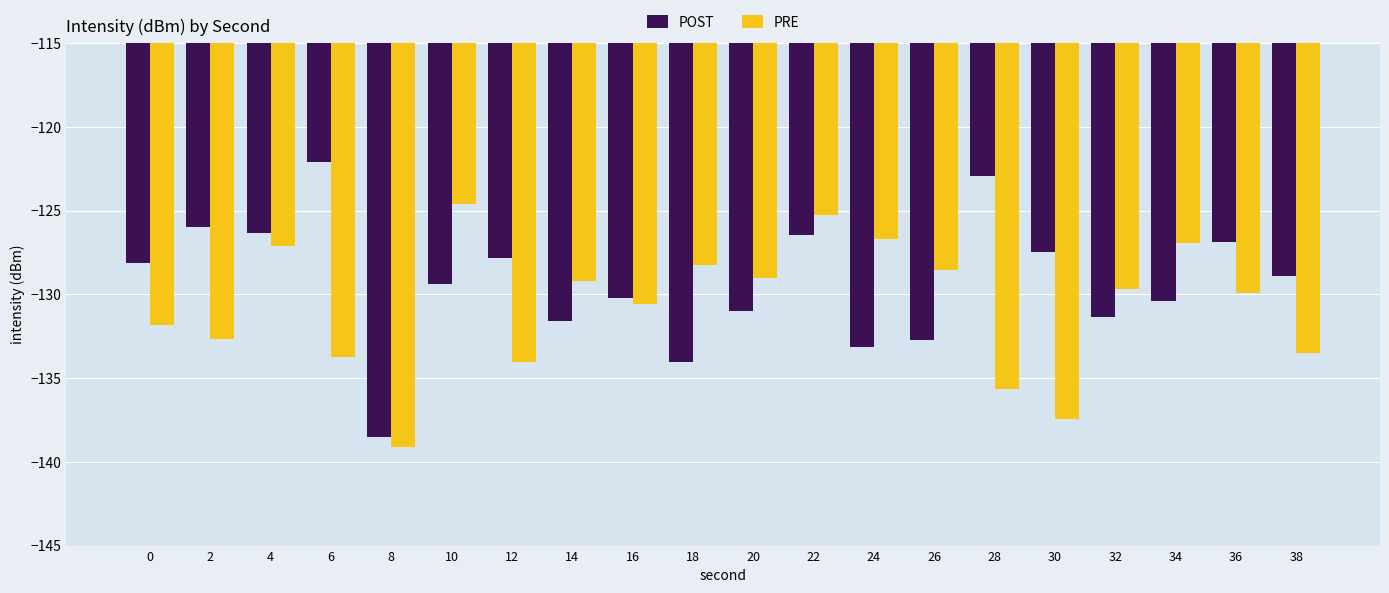

The PRE series shows -129.0 at 20. True or false?

True